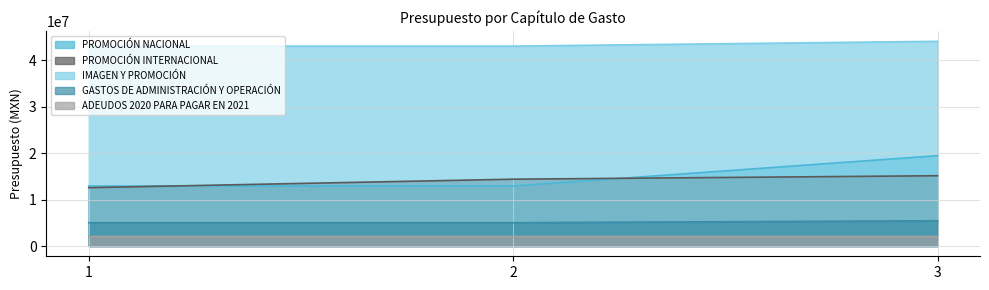

How many distinct data groups are displayed?

5